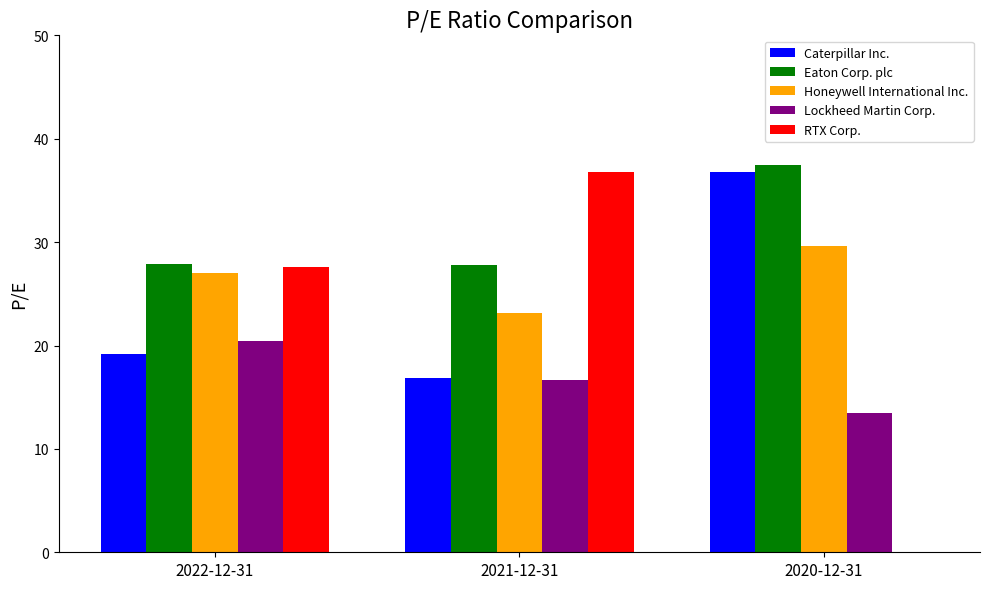

What is the highest value of the Lockheed Martin Corp. series?

20.5